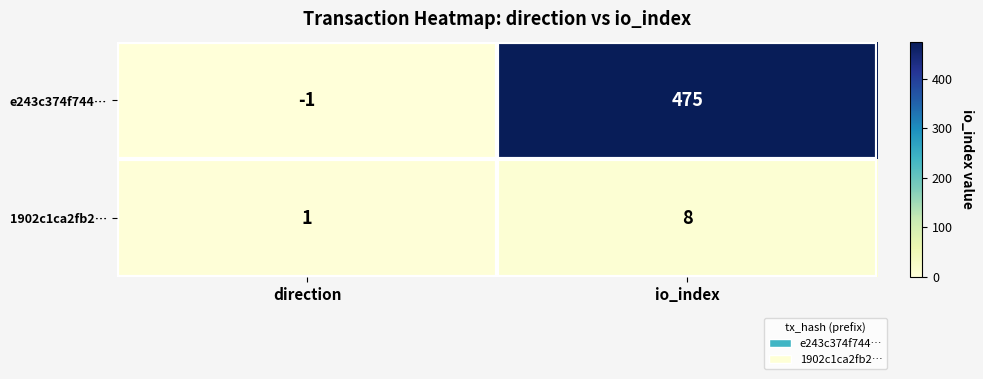

List the series in order of their overall mean, lowest first.

1902c1ca2fb2…, e243c374f744…